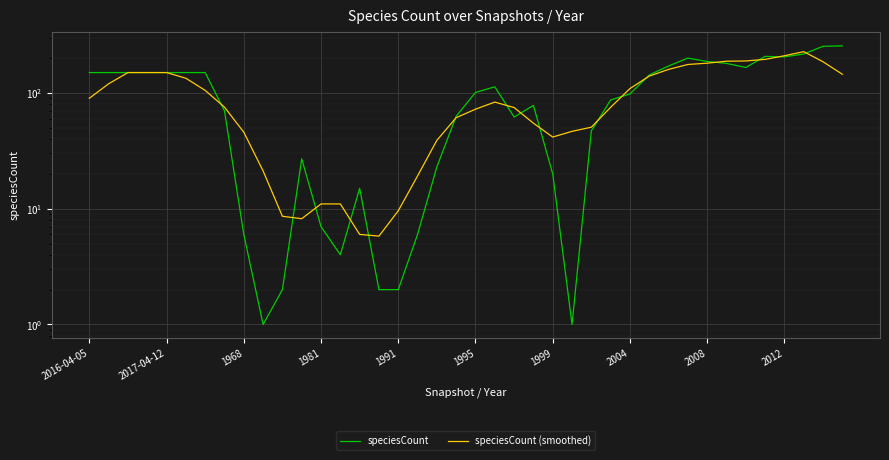

What is the label of the 18th point from the left?

17